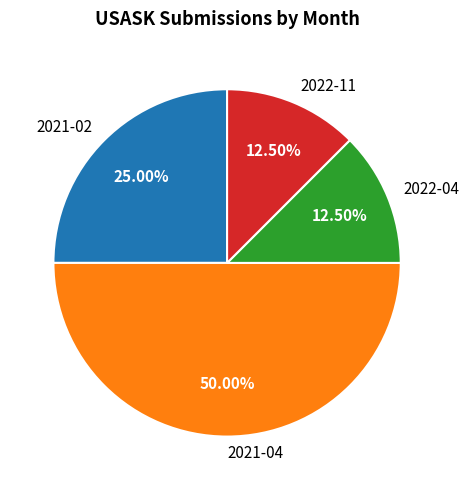

Is the sum of 2022-11 and 2021-02 greater than half?

No